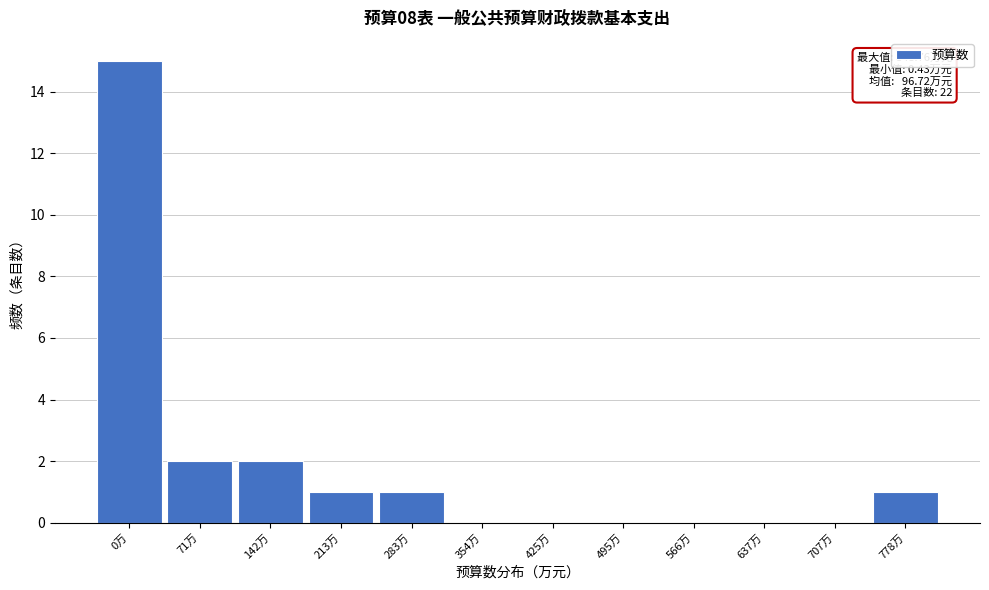

Reading left to right, extract all data points from this chart.

0万=15	71万=2	142万=2	213万=1	283万=1	354万=0	425万=0	495万=0	566万=0	637万=0	707万=0	778万=1